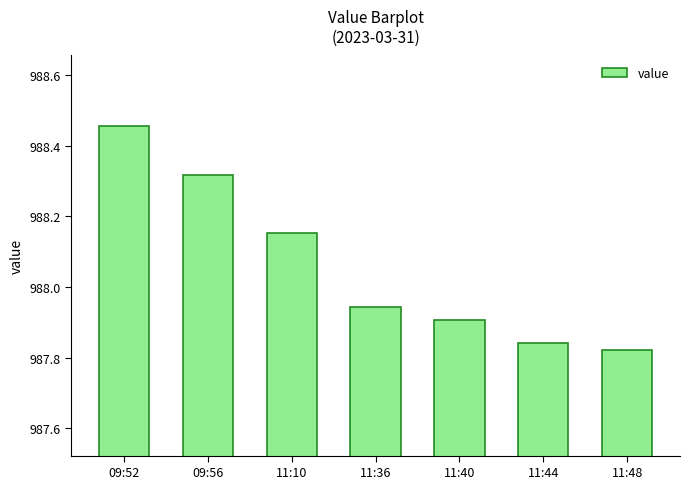

What is the change in value from 11:36 to 11:48?

-0.1